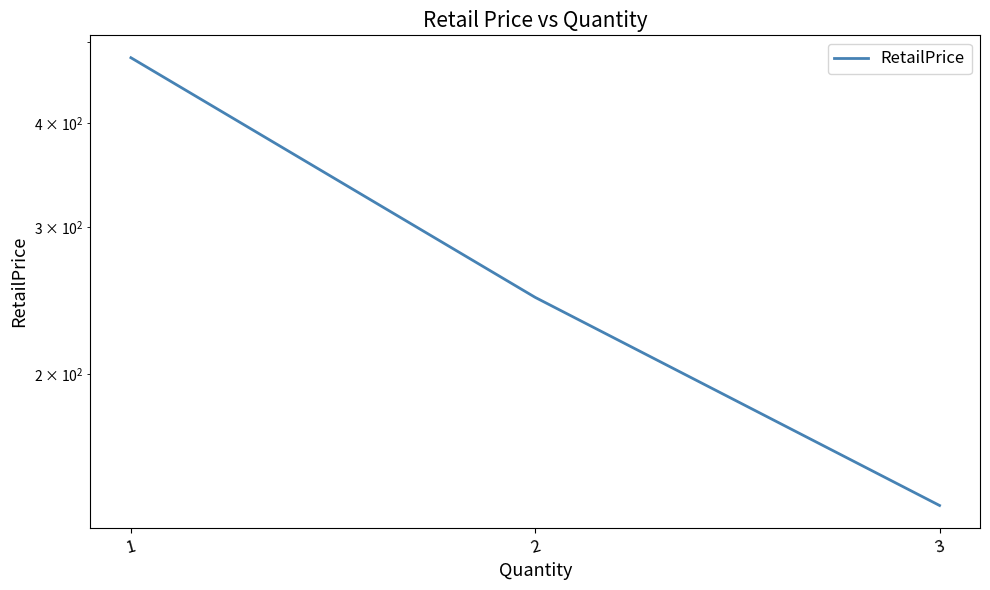

What is the smallest value displayed?

139.0